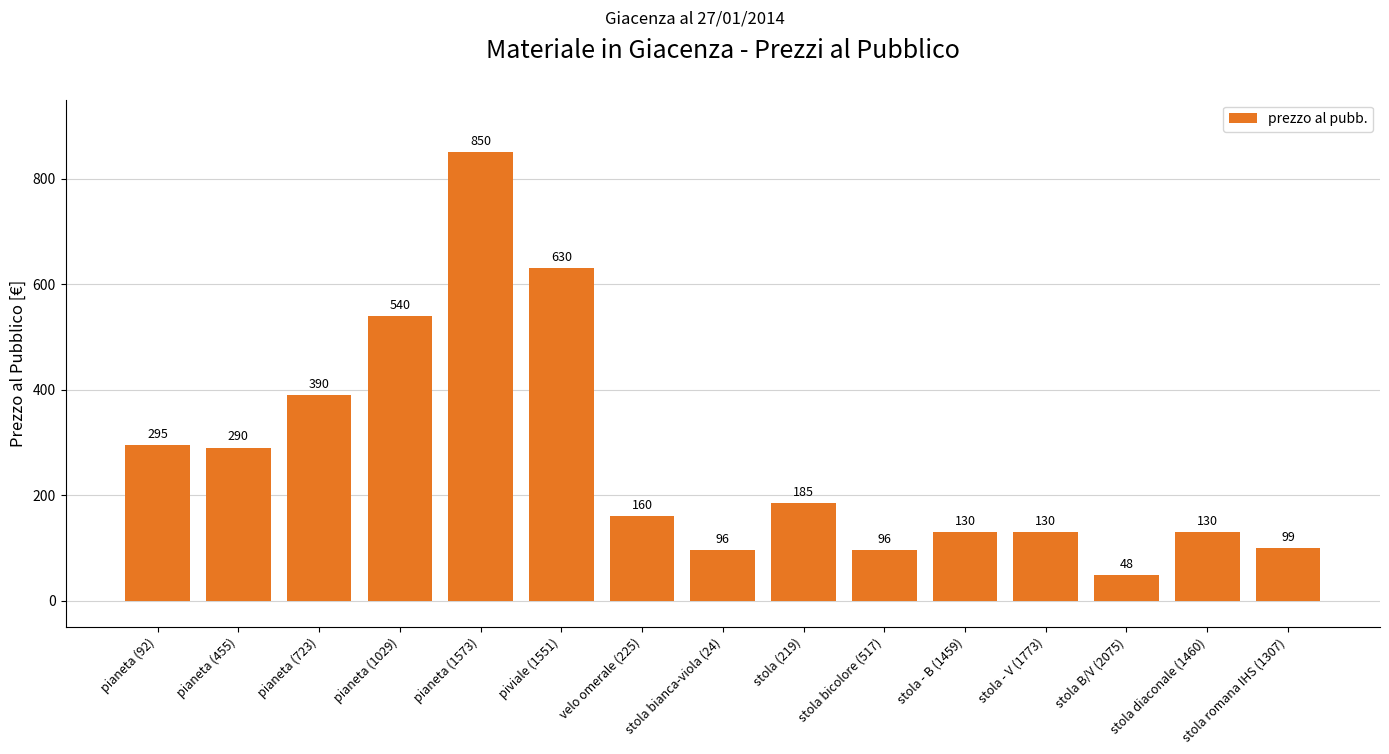

Where does the data first go above 160?

pianeta (92)